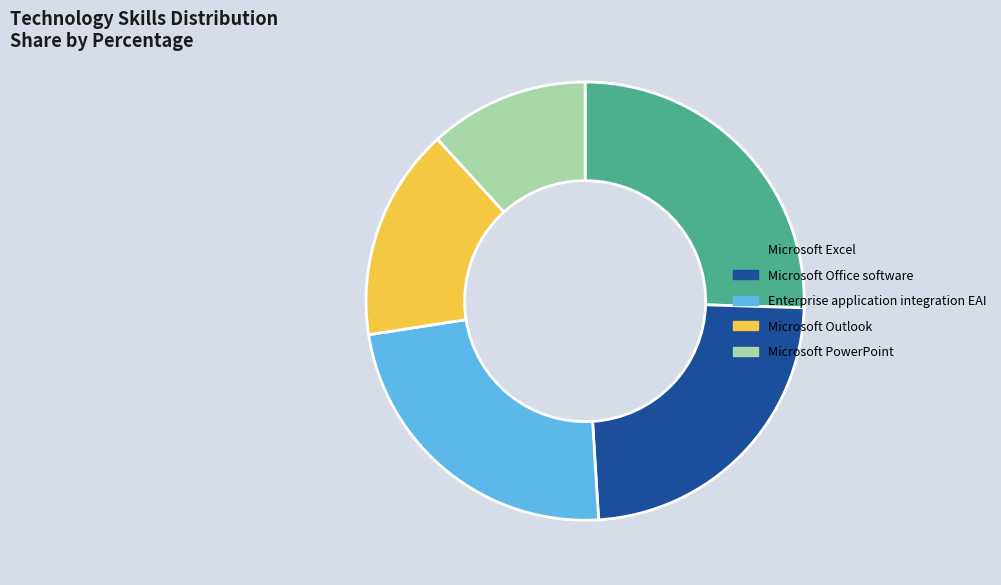

Which slice is the smallest?

Microsoft PowerPoint